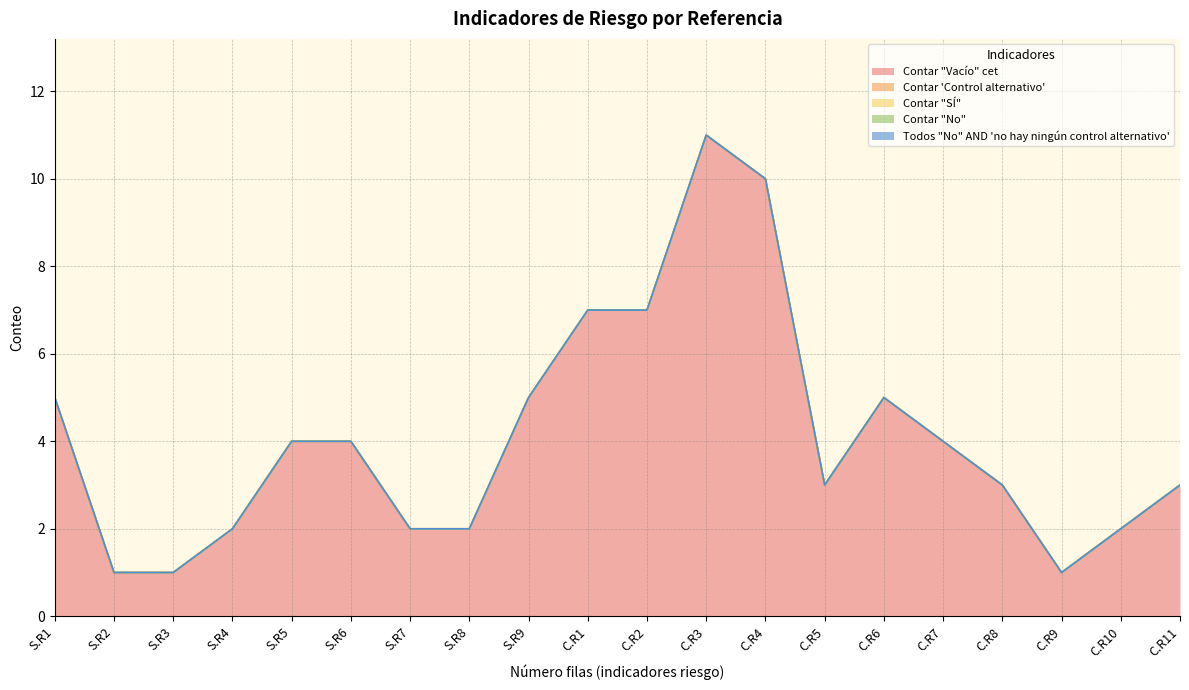

What is the total value across all series at S.R4?

2